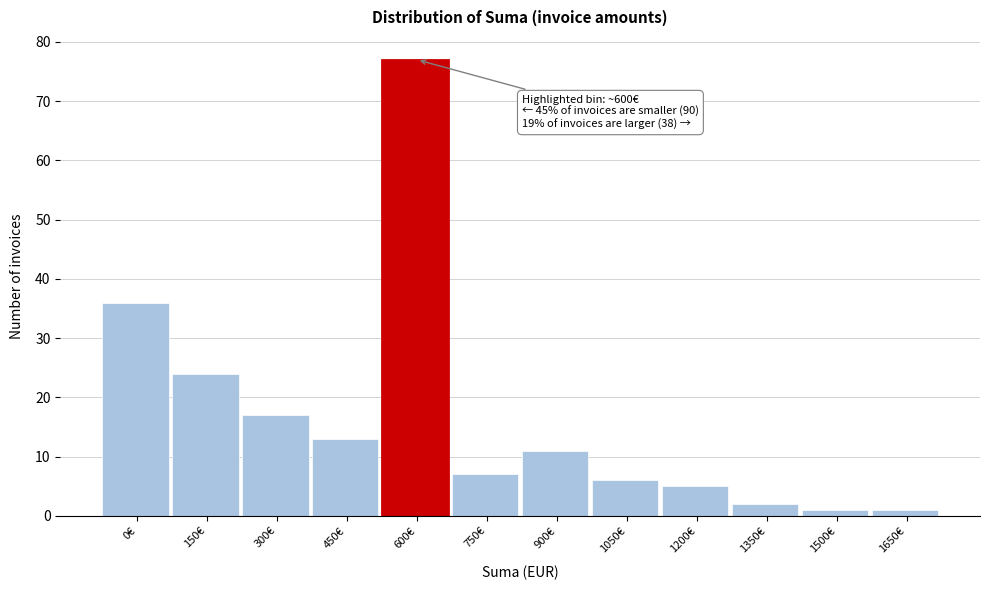

Reading left to right, extract all data points from this chart.

0€=36	150€=24	300€=17	450€=13	600€=77	750€=7	900€=11	1050€=6	1200€=5	1350€=2	1500€=1	1650€=1